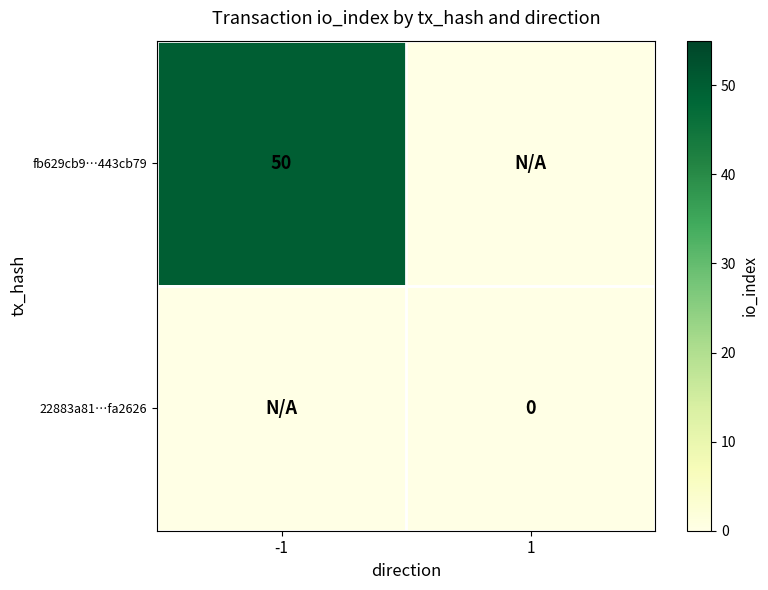

Rank the series at 1 from highest to lowest value.

fb629cb9…443cb79, 22883a81…fa2626